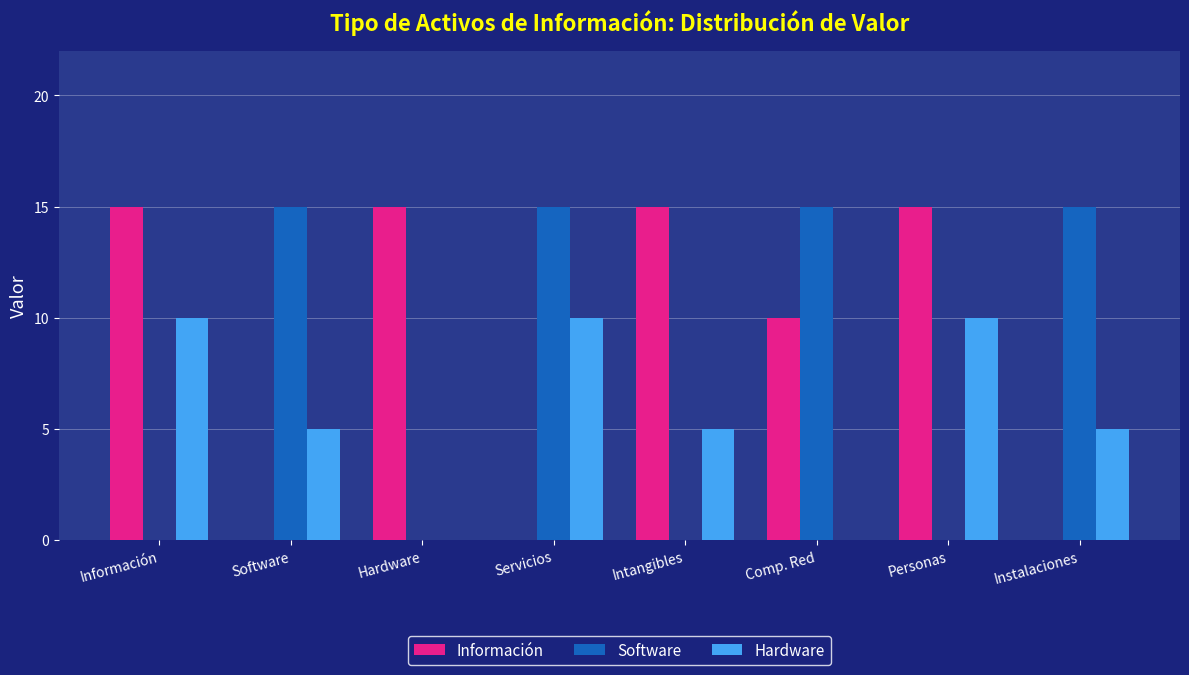

What are all the series names shown in the legend?

Información, Software, Hardware